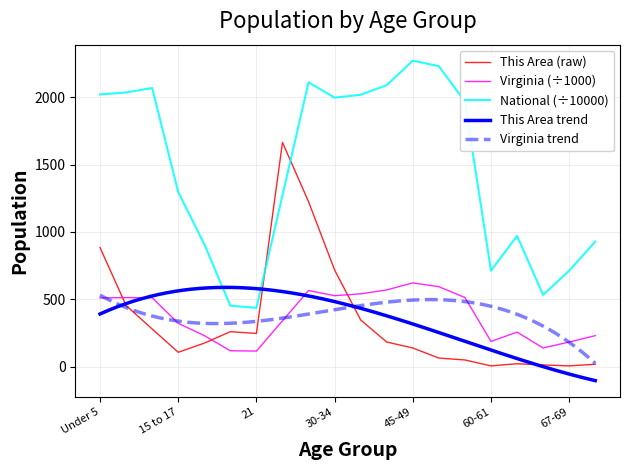

The This Area series shows 302.9 at 18-19. True or false?

False